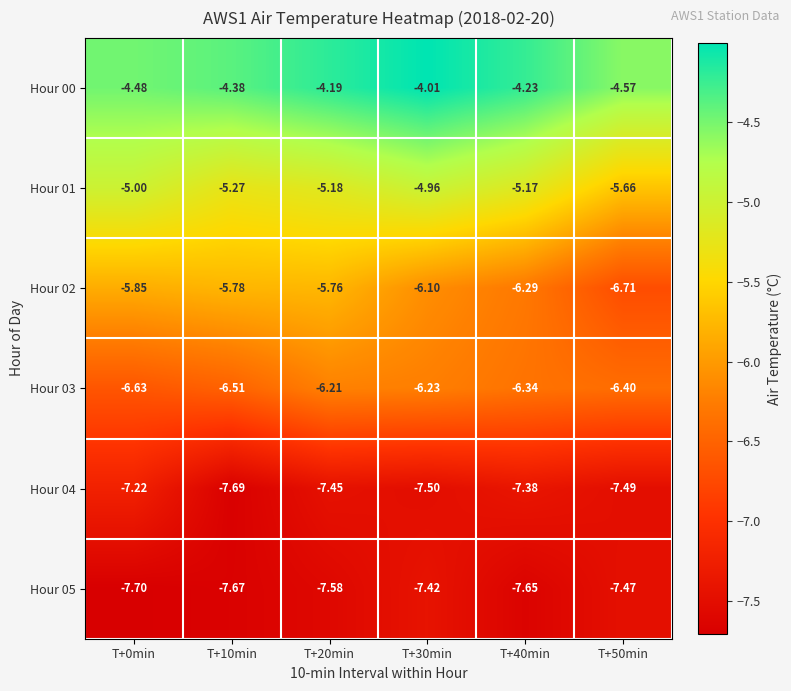

Is the value of Hour 00 at T+10min greater than the value of Hour 03 at T+0min?

Yes